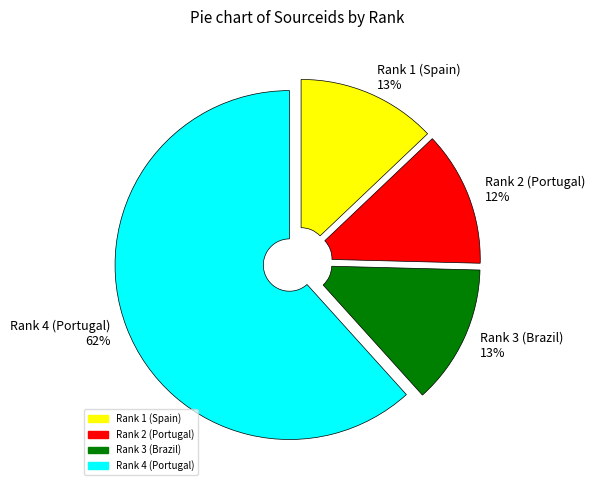

How many segments does this pie chart have?

4